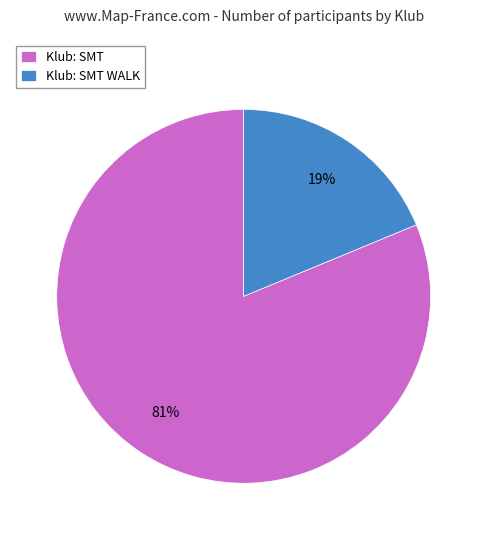

What percentage is the Klub: SMT WALK slice, to the nearest percent?

19%